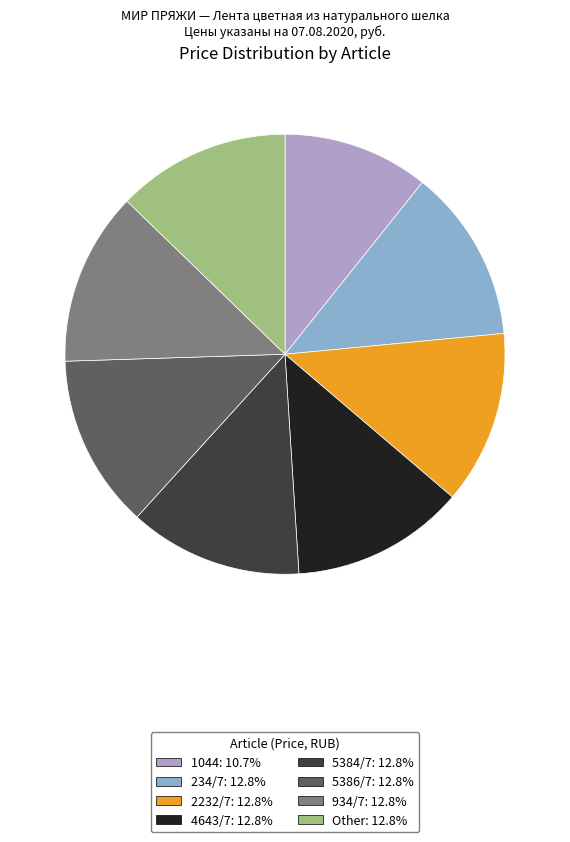

Between 1044 and 234/7, which is larger?

234/7